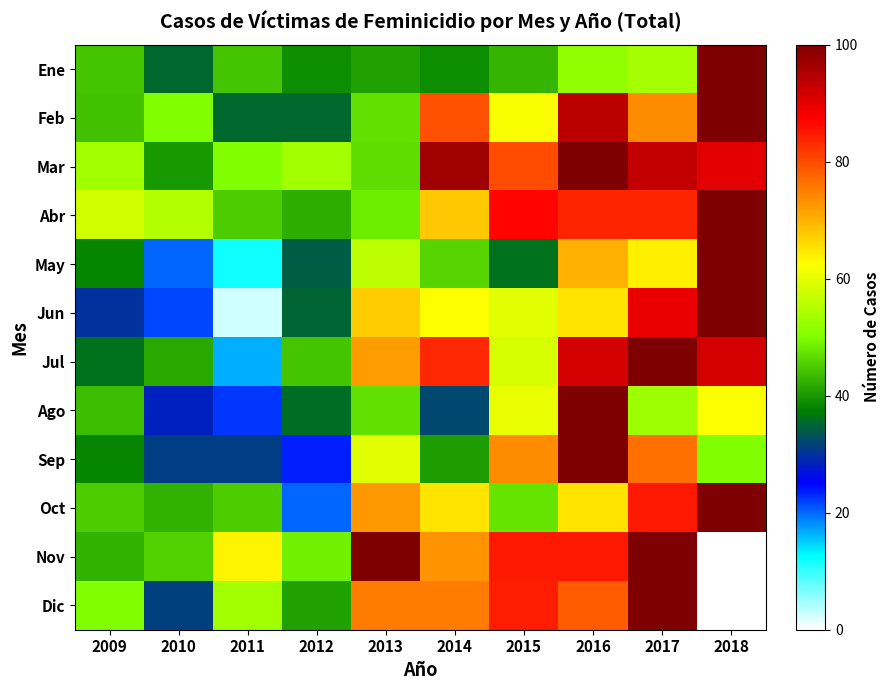

The Abr series shows 38.7 at 2015. True or false?

False